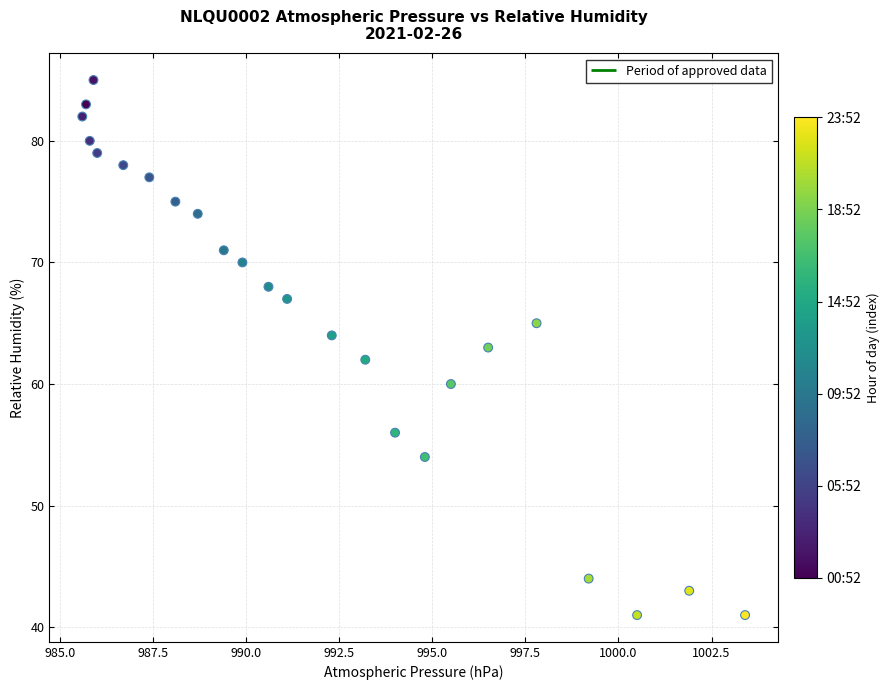

What is the range of Y values (max minus min)?

44